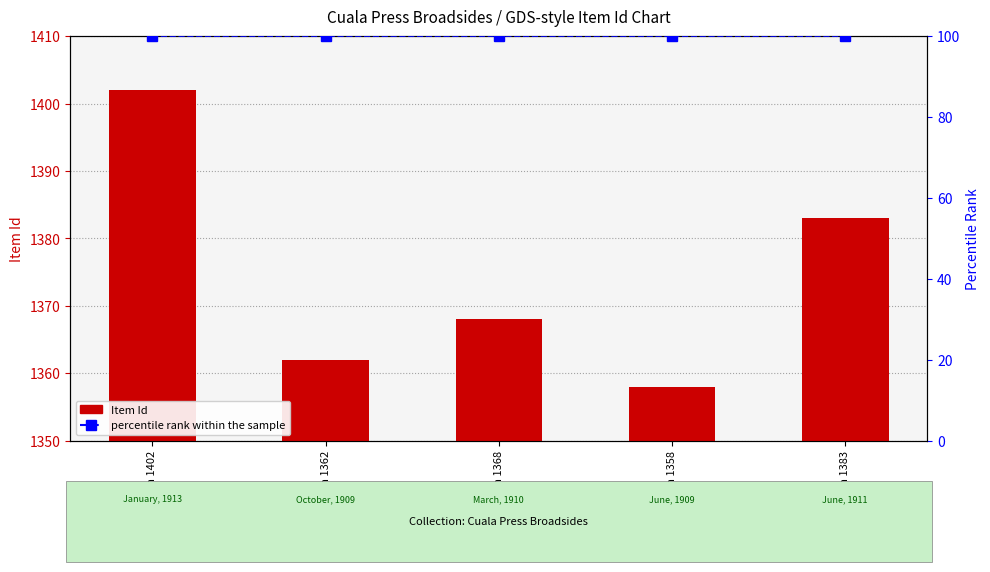

What is the label of the 4th bar from the right?

Item 1362